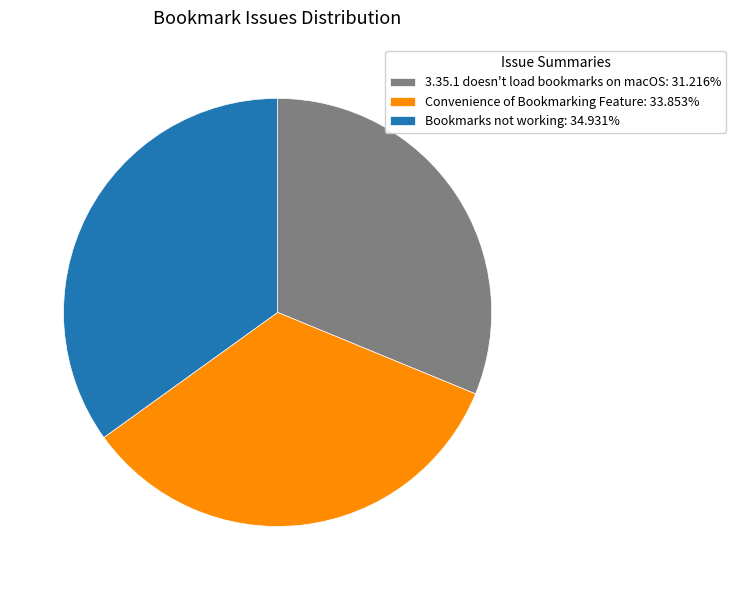

Is there a majority slice in this chart?

No